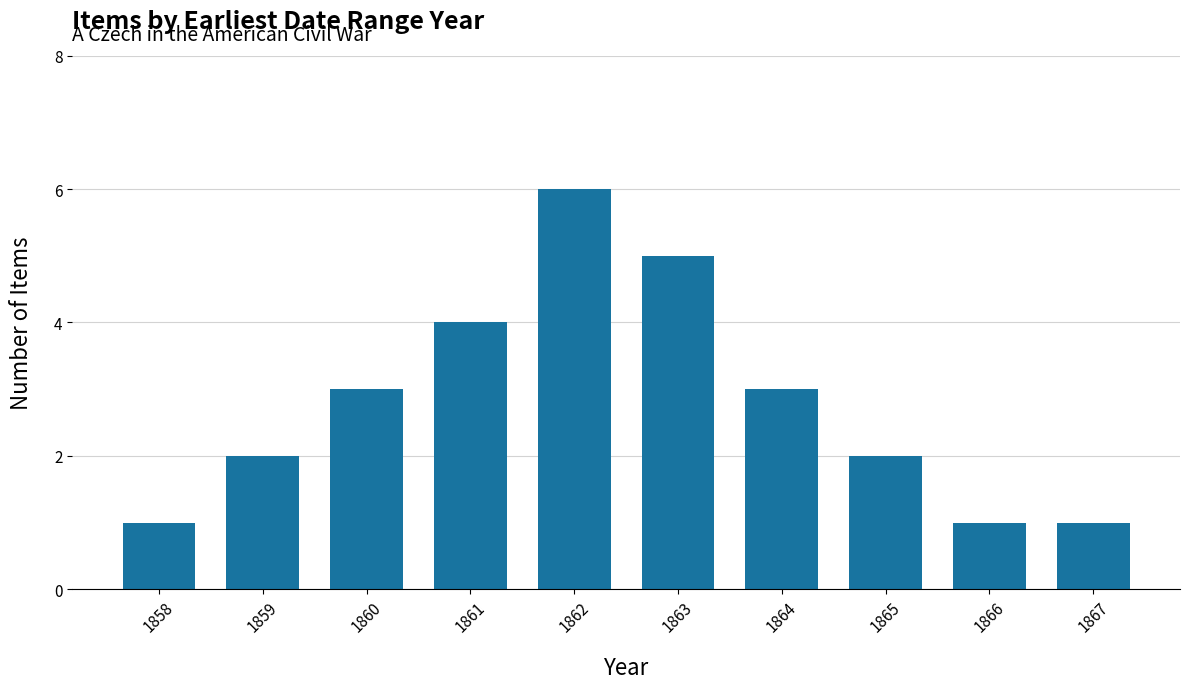

Between 1863 and 1866, which is larger?

1863